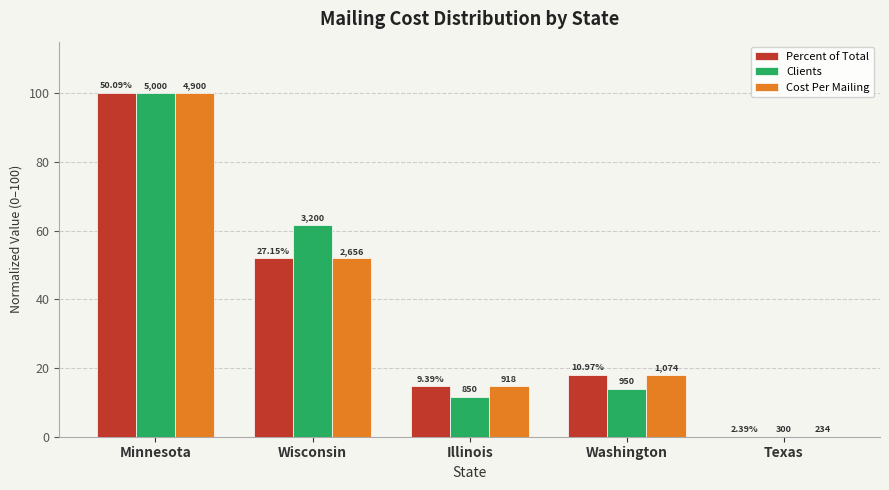

What is the total value across all series at Wisconsin?

165.5